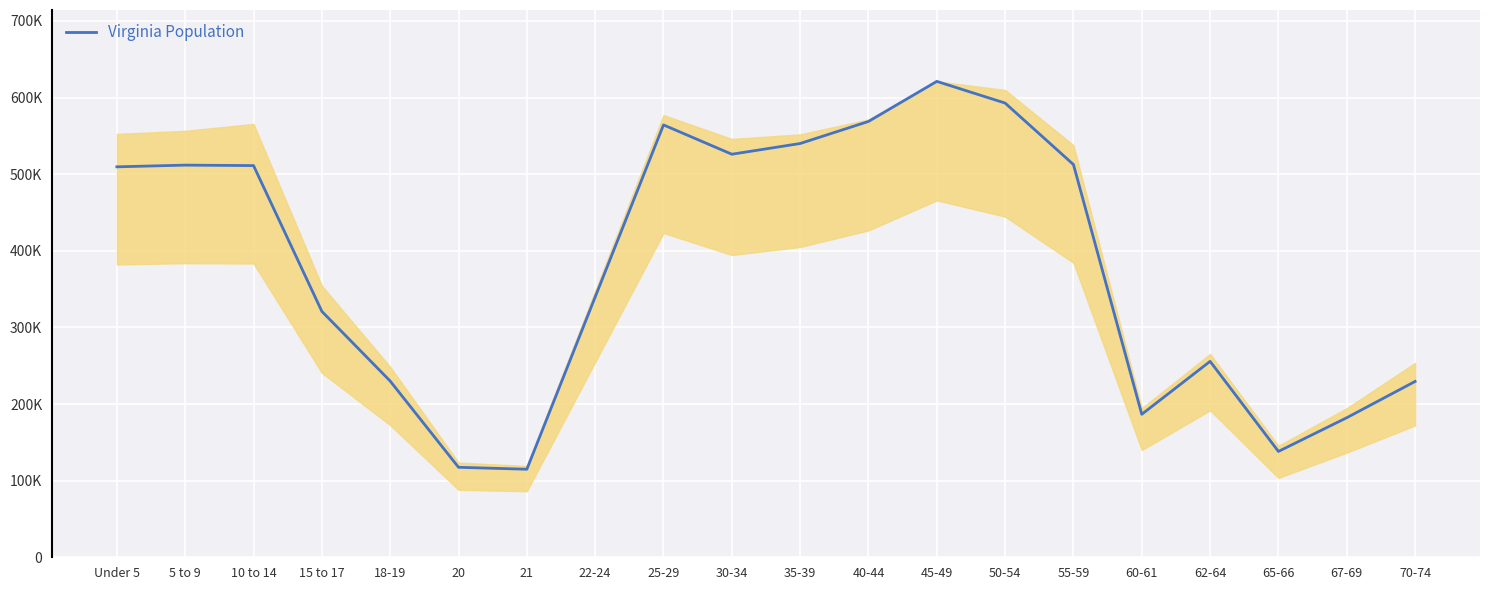

Is this an area chart (filled region under the line)?

Yes